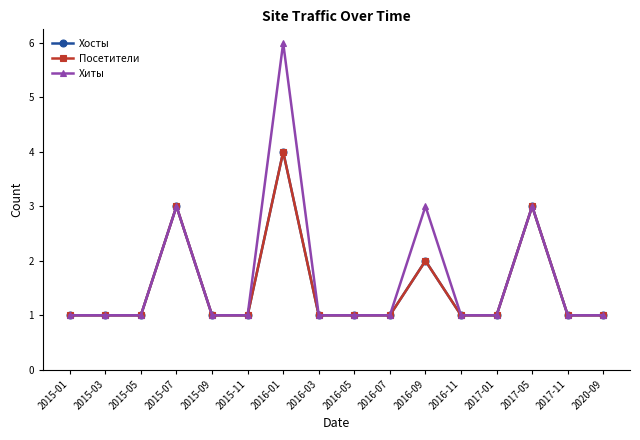

Which has a higher value, 2015-09 or 2015-03?

2015-09